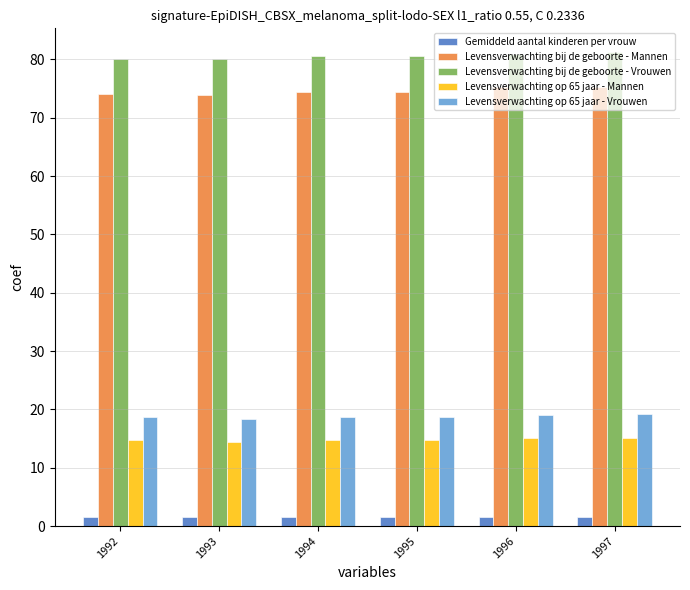

Count the number of data series in this chart.

5